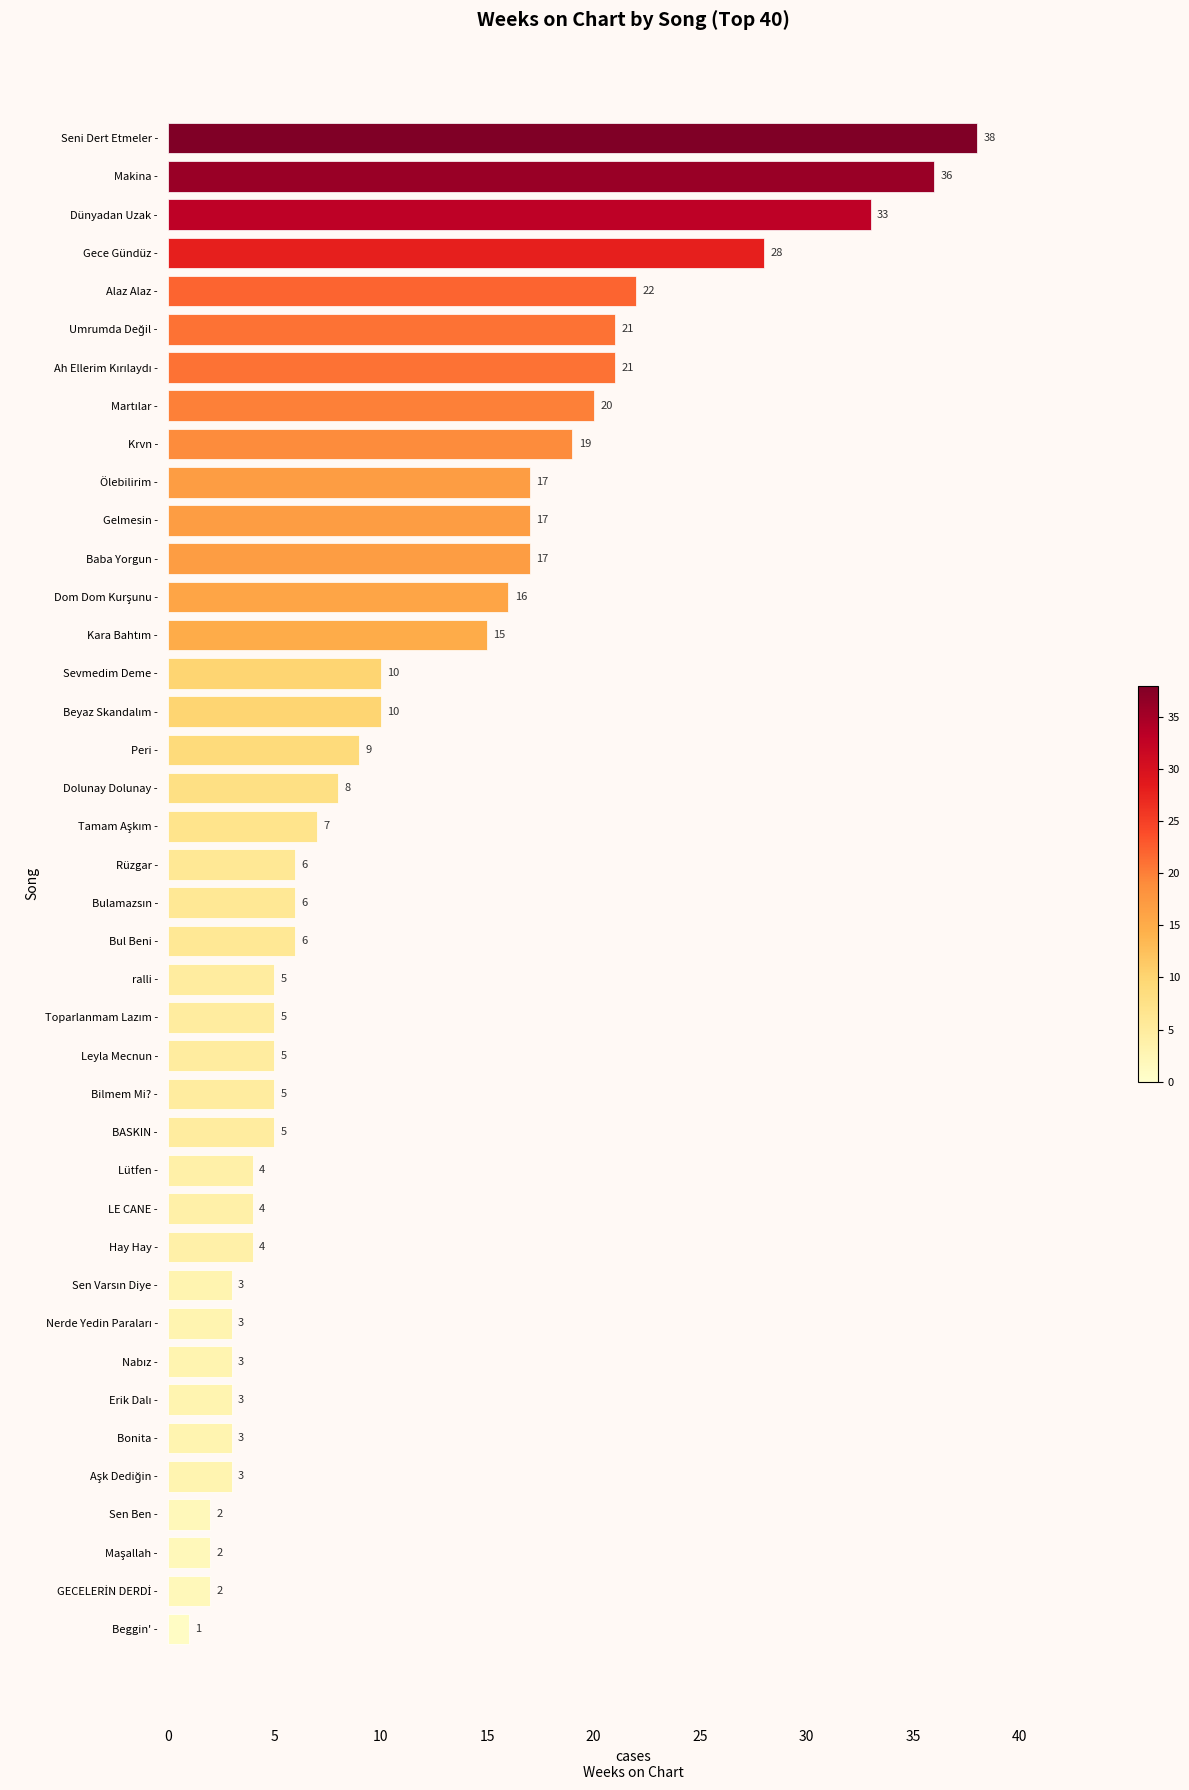

What is the value of the 31st bar from the top?

3